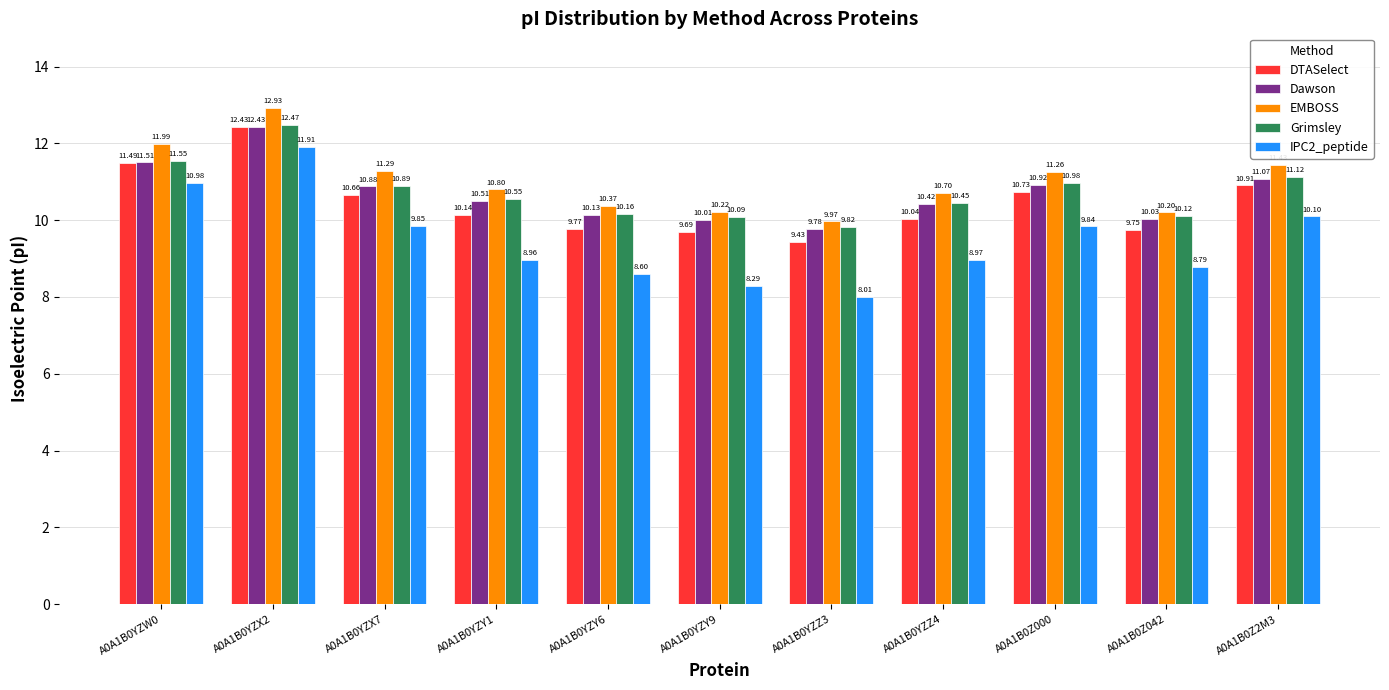

What is the difference between the highest and lowest values at A0A1B0YZX7?

1.4